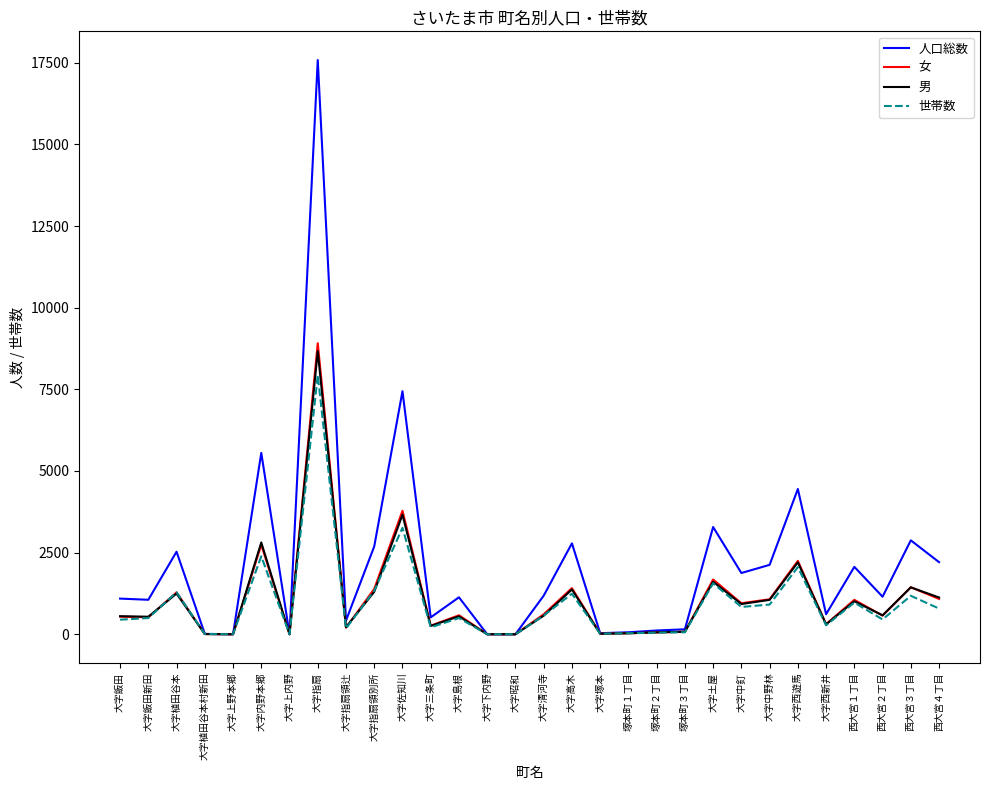

Which series has the largest total across all categories?

人口総数